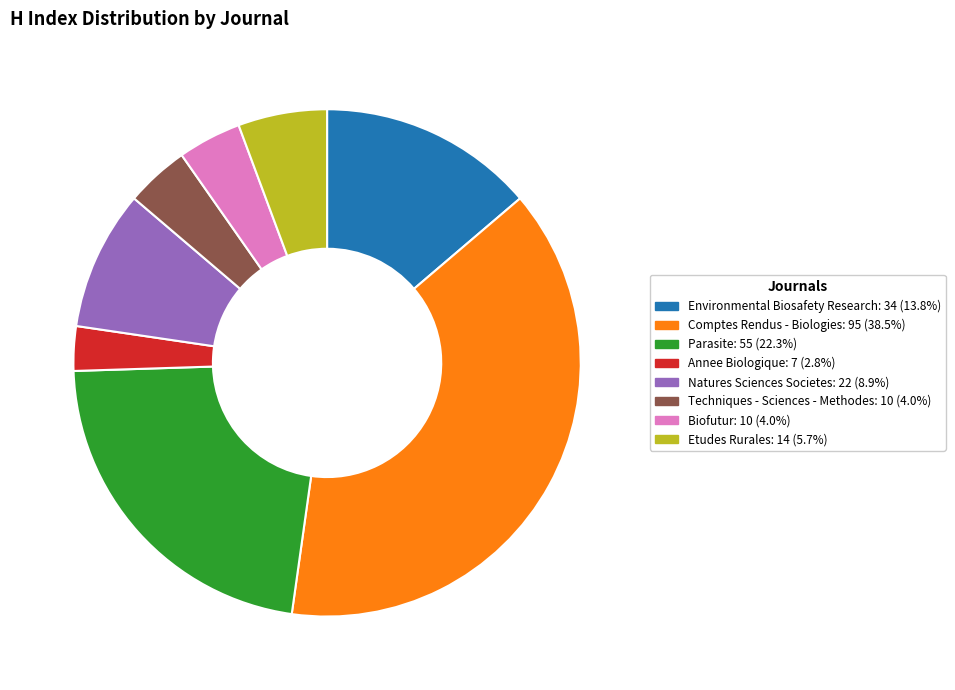

Is there any slice that represents more than half of the pie?

No